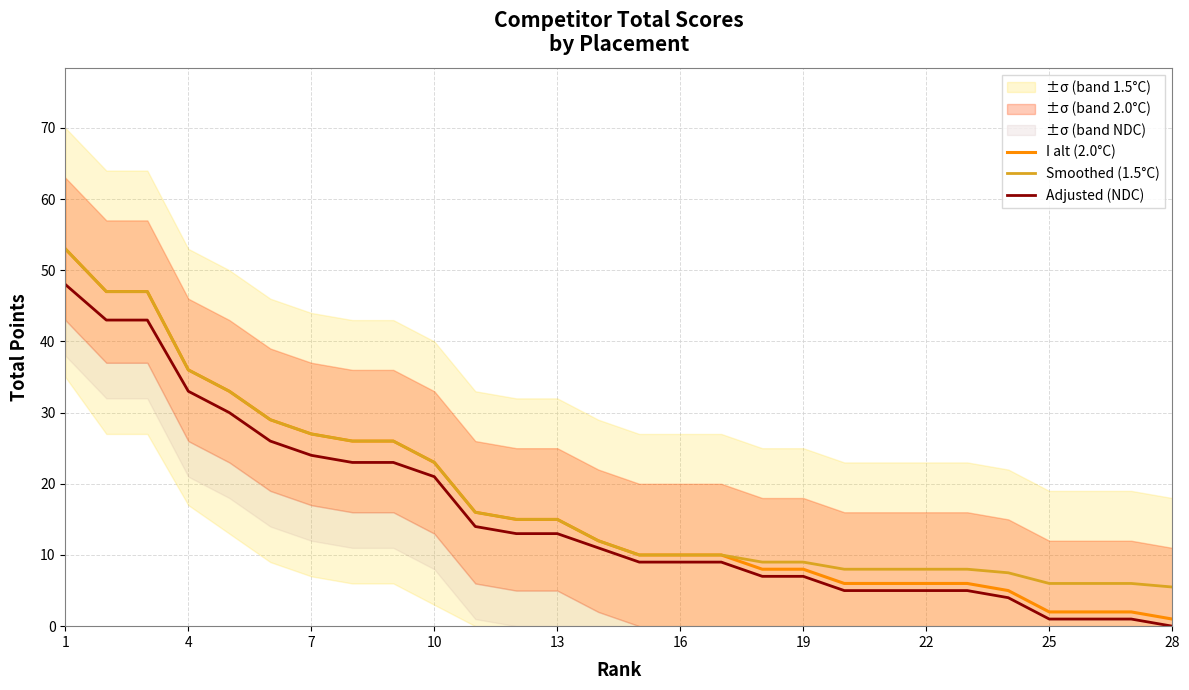

The I alt (2.0°C) series shows 6.5 at 10. True or false?

False